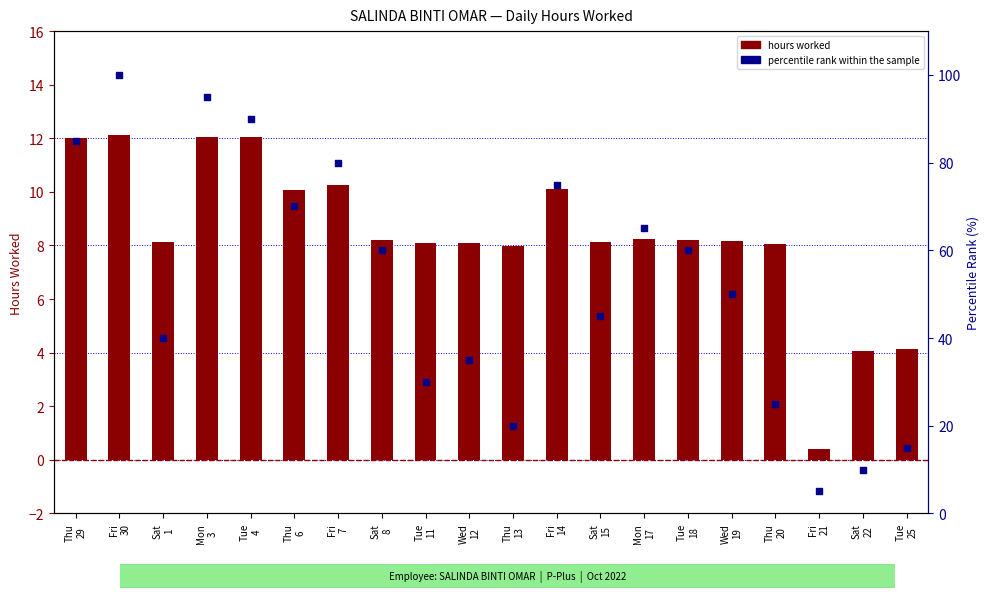

At how many categories does at least one series exceed 25?

15